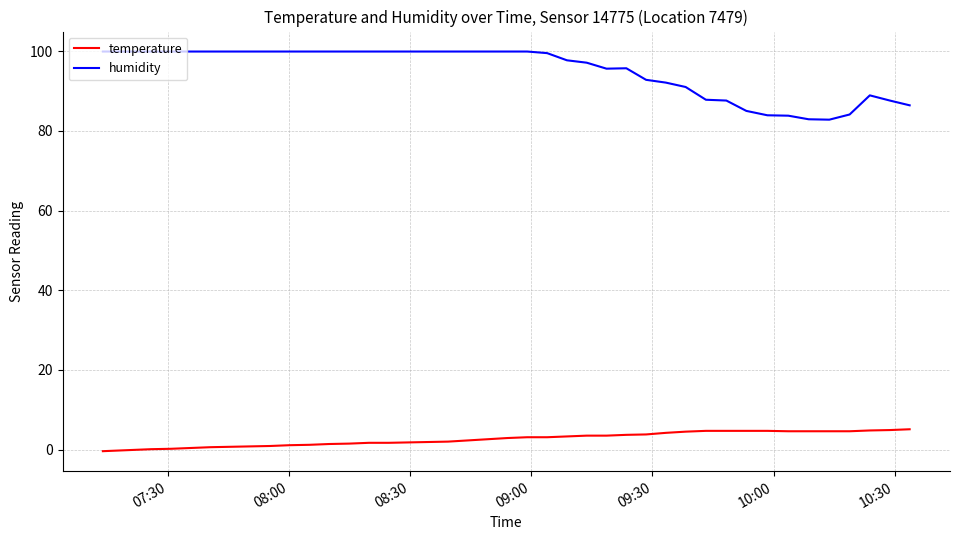

Which series has the widest spread of values?

humidity